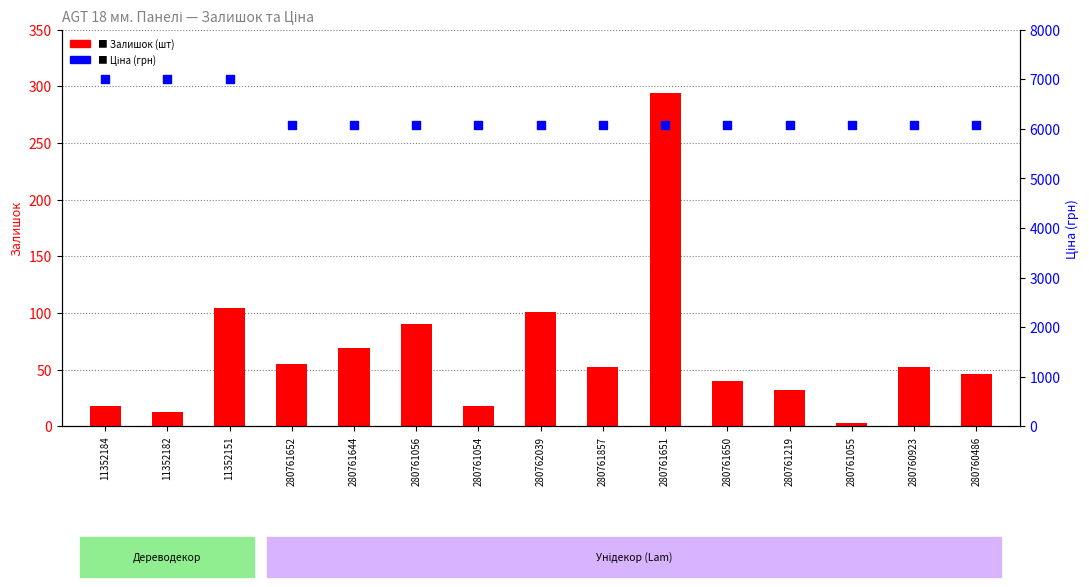

At how many categories does at least one series exceed 4475?

15